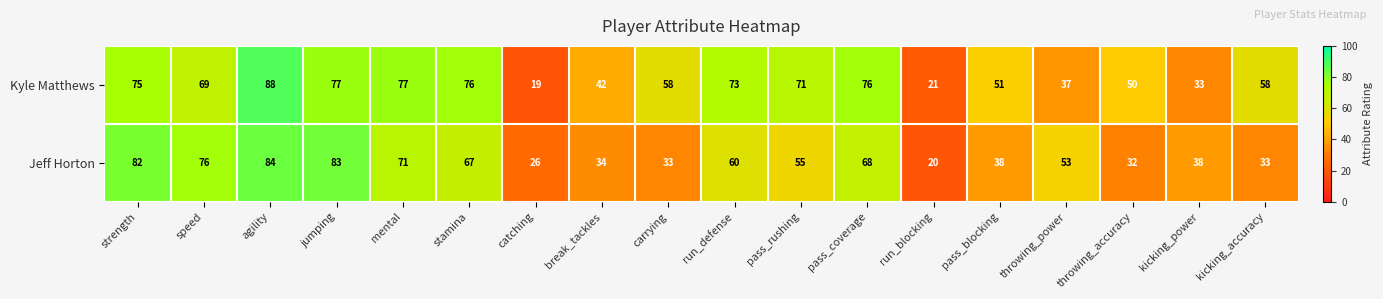

Rank the series by their average value, from lowest to highest.

Jeff Horton, Kyle Matthews